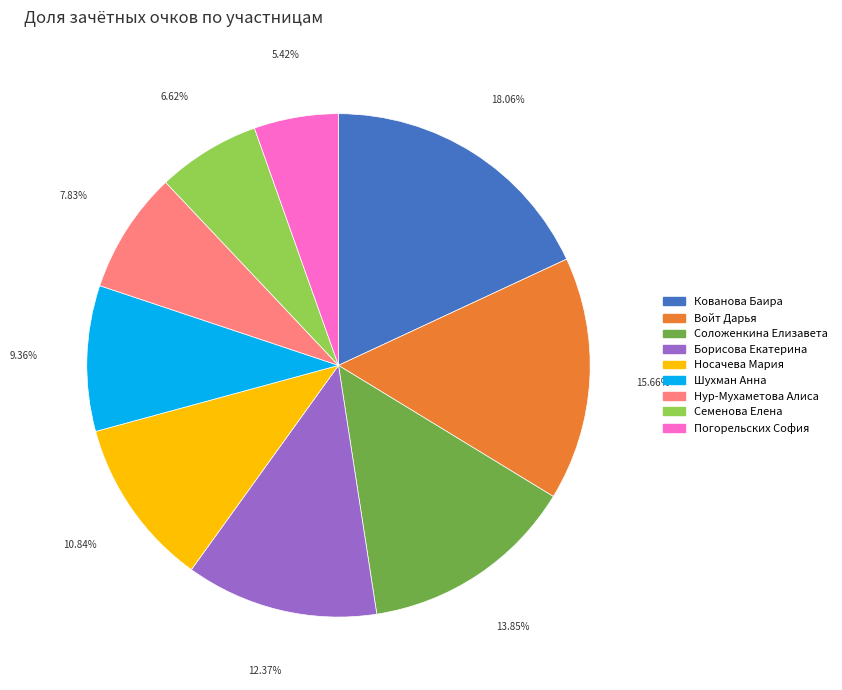

Is it true that Борисова Екатерина is 22% of the pie?

False